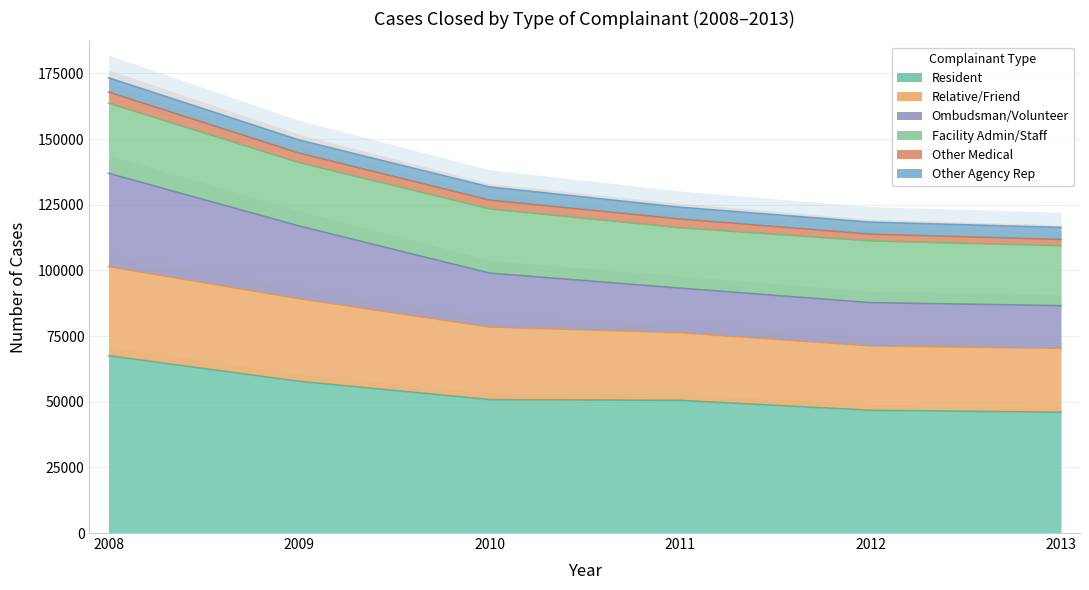

True or false: Relative/Friend and Ombudsman/Volunteer intersect in this chart.

False